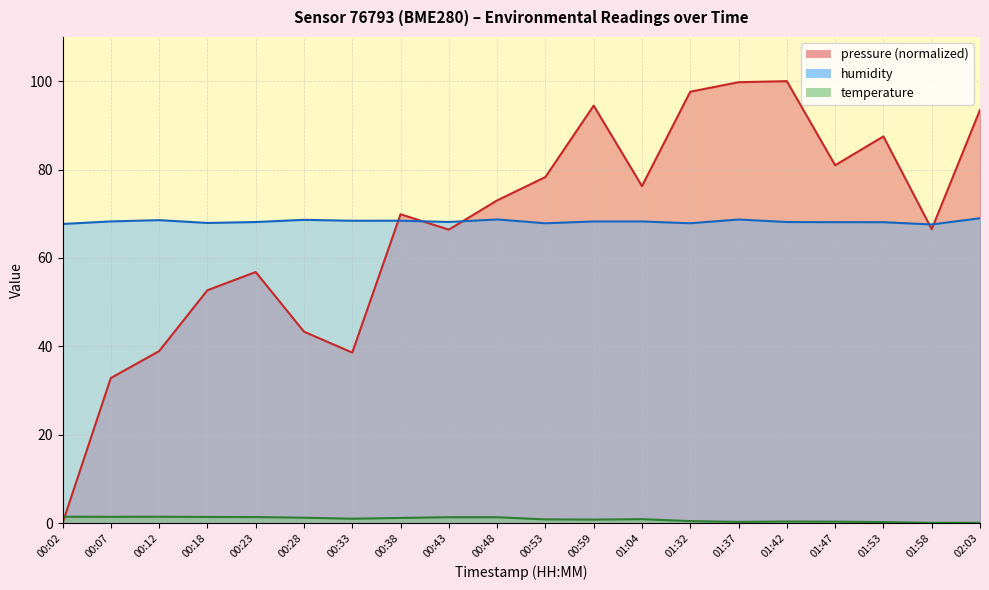

Which has a higher value, 00:07 or 00:02?

00:07